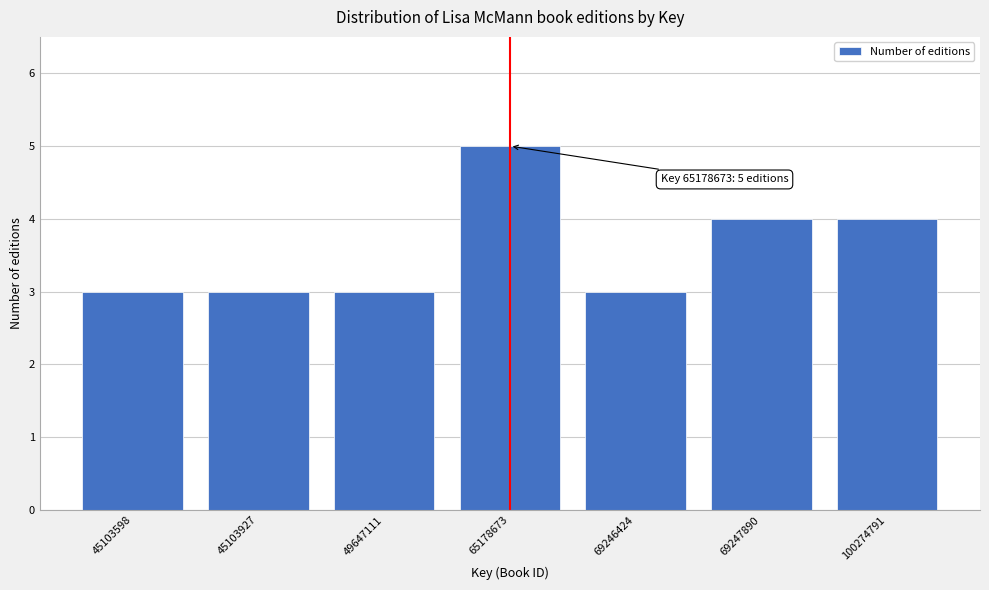

Reading right to left, list all the values displayed in this chart.

4	4	3	5	3	3	3